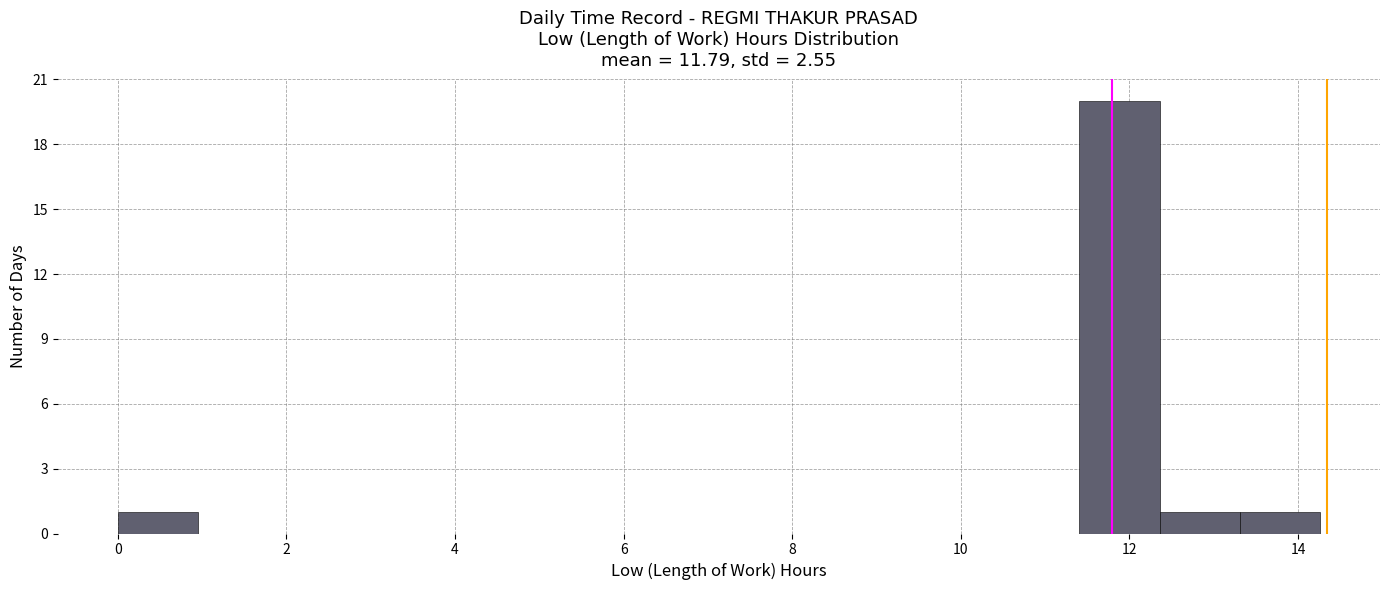

Reading left to right, list every bar in this chart as the range it spans on the x-axis followed by its height. Neither the bar edges nor the heights are printed on the chart, so give them approximately, as read against the axes.

0.0 to 1.0: 1
1.0 to 2.0: 0
2.0 to 2.8: 0
2.8 to 3.8: 0
3.8 to 4.8: 0
4.8 to 5.8: 0
5.8 to 6.6: 0
6.6 to 7.6: 0
7.6 to 8.6: 0
8.6 to 9.6: 0
9.6 to 10.4: 0
10.4 to 11.4: 0
11.4 to 12.4: 20
12.4 to 13.4: 1
13.4 to 14.2: 1